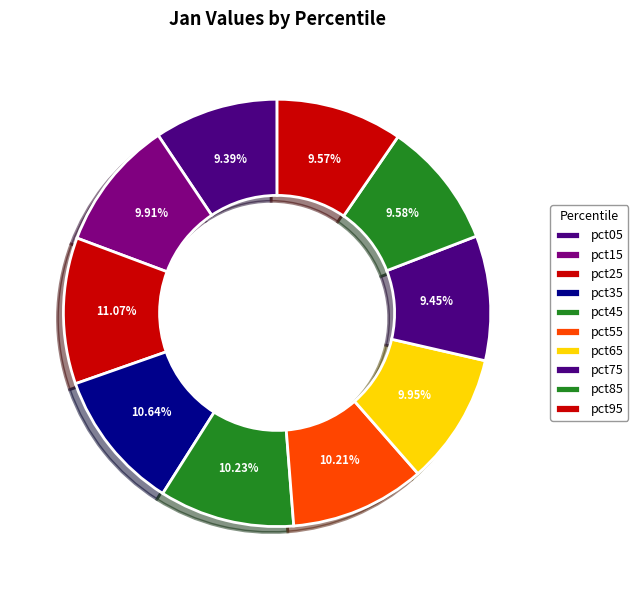

Rank the categories by value from highest to lowest.

pct25, pct35, pct45, pct55, pct65, pct15, pct85, pct95, pct75, pct05